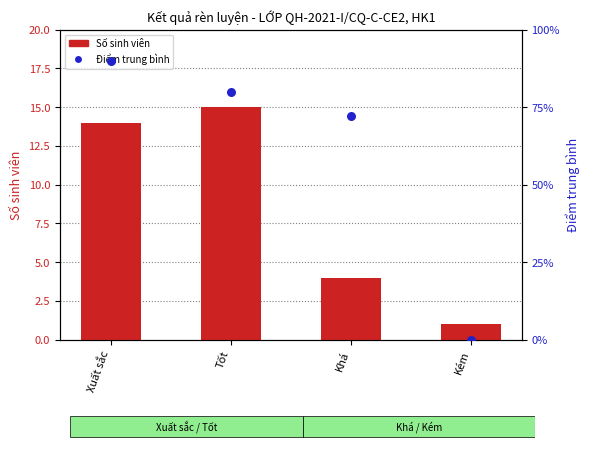

Is the value of Điểm trung bình at Tốt greater than the value of Số sinh viên at Kém?

Yes